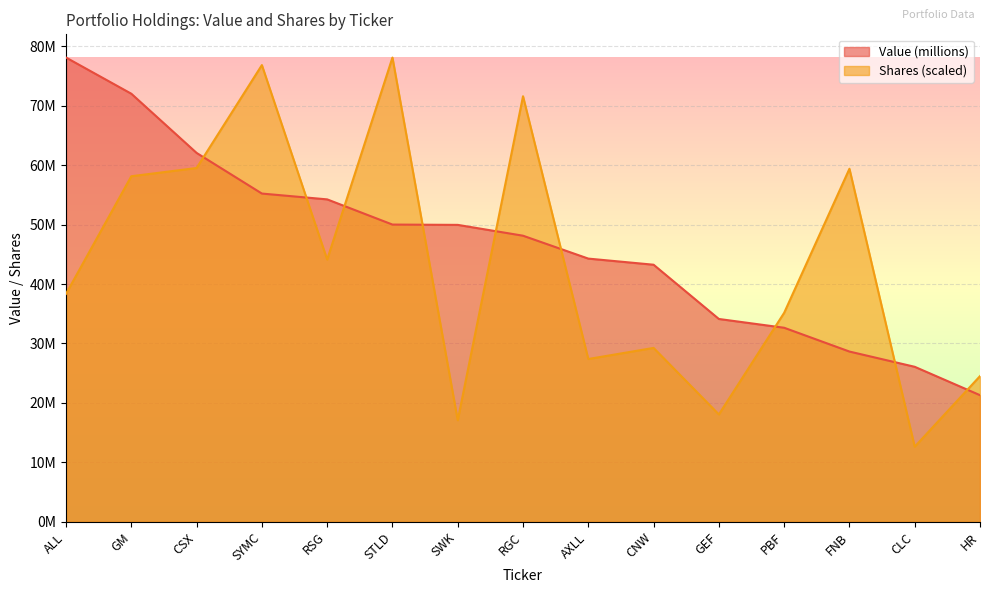

In Shares, how many points are lower than both neighbors (excluding endpoints)?

5